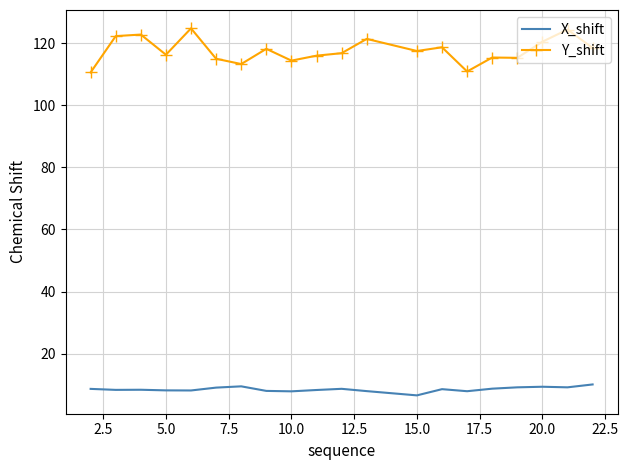

Which series has the largest range (max minus min)?

Y_shift